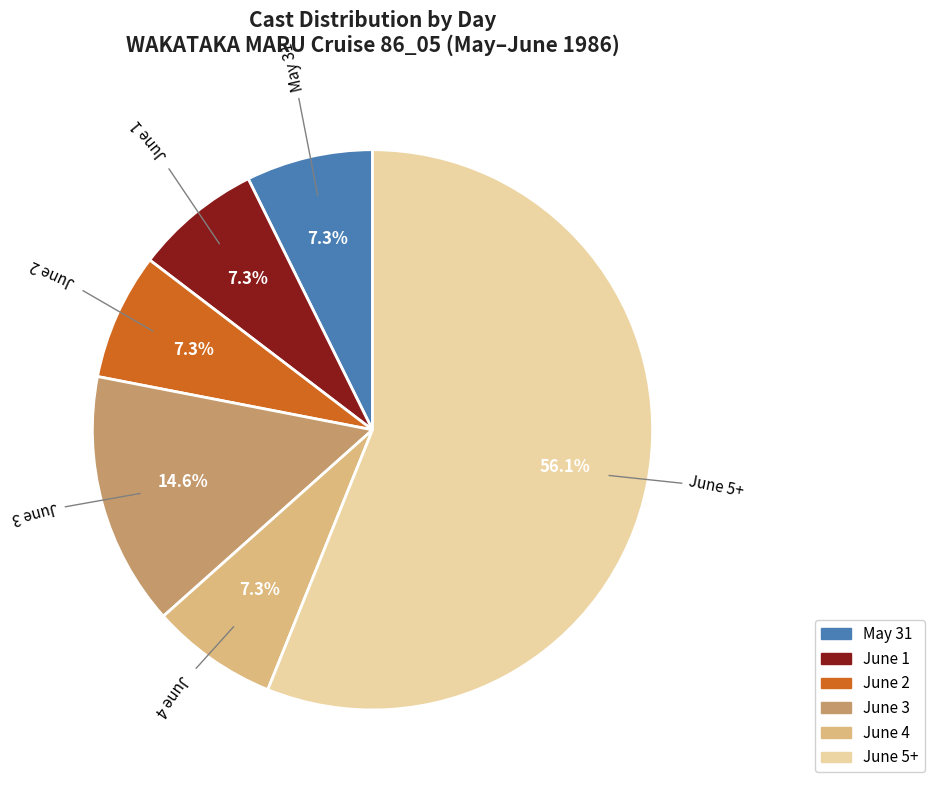

To the nearest percent, what is the average slice percentage?

17%